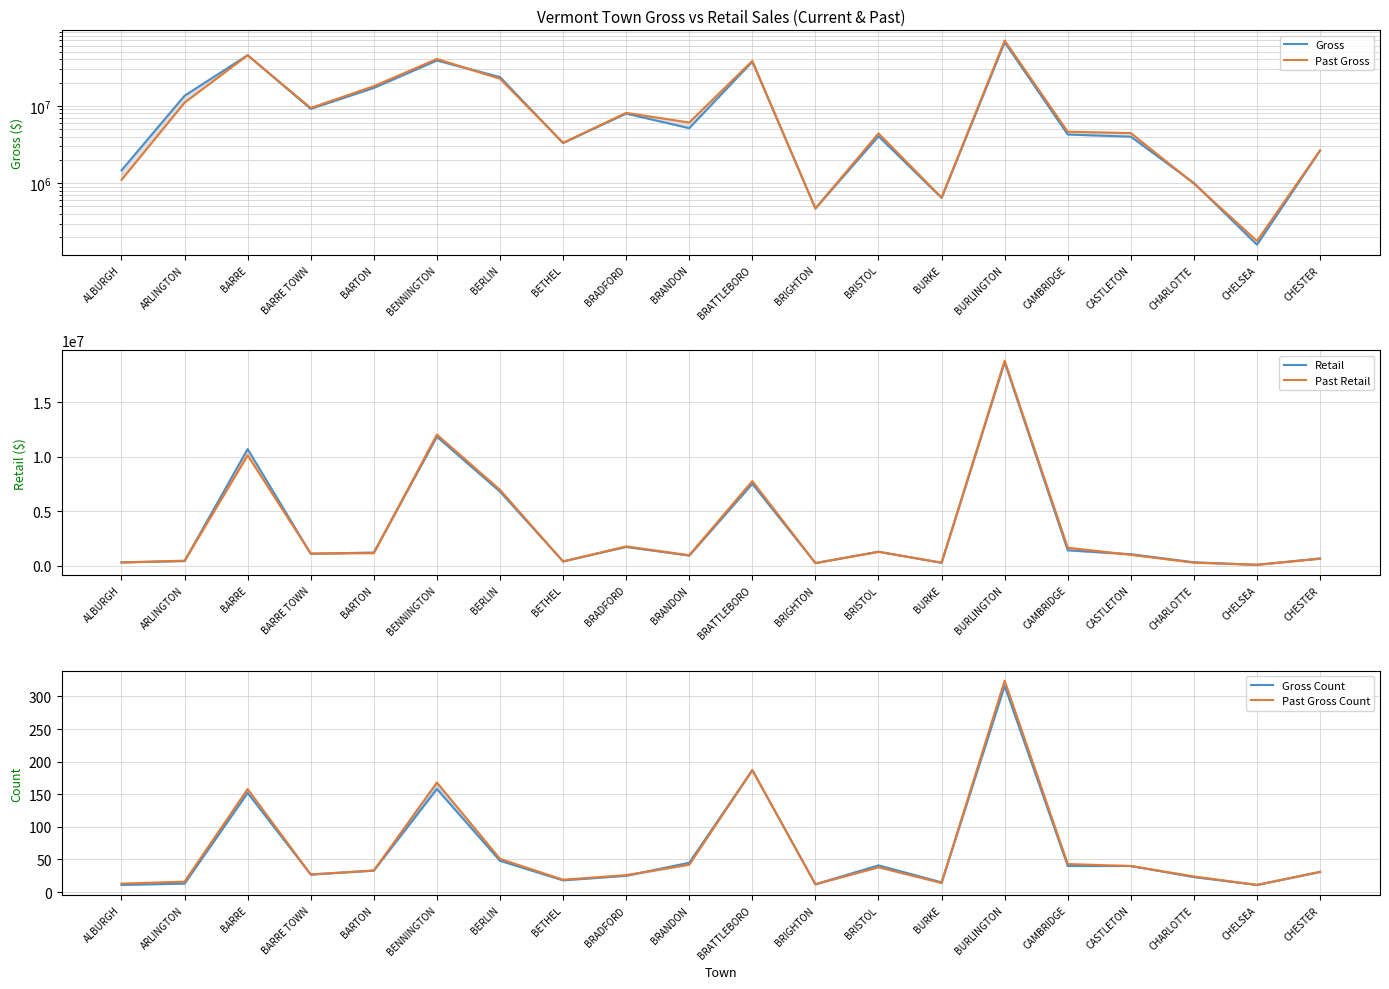

Which category has the lowest value in the Past Gross Count series?

CHELSEA